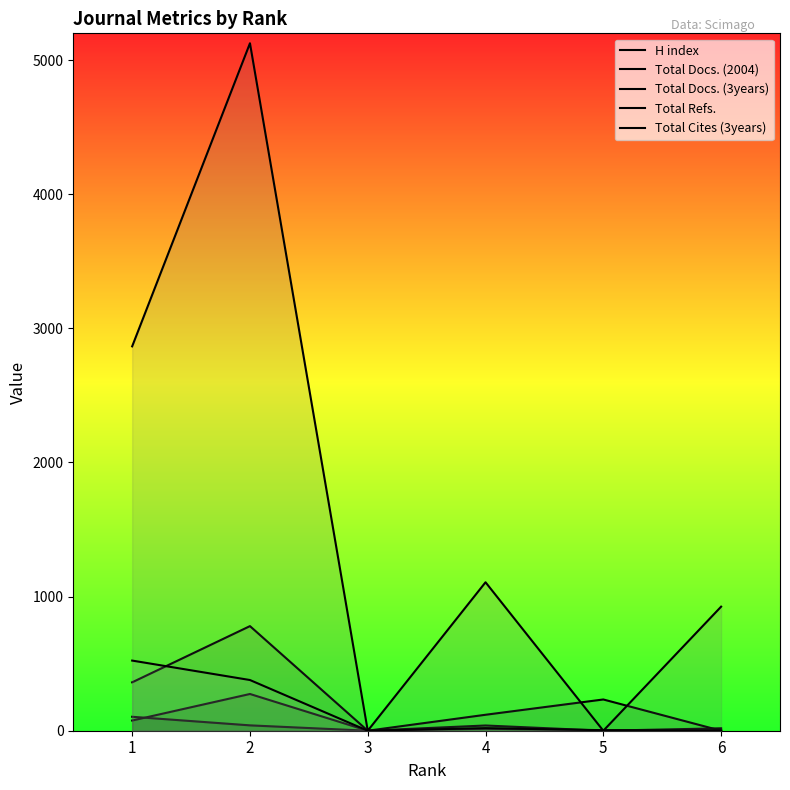

The value of H index at 4 is 10. True or false?

False